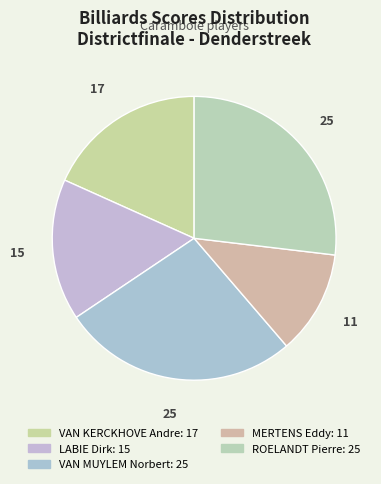

How many segments does this pie chart have?

5